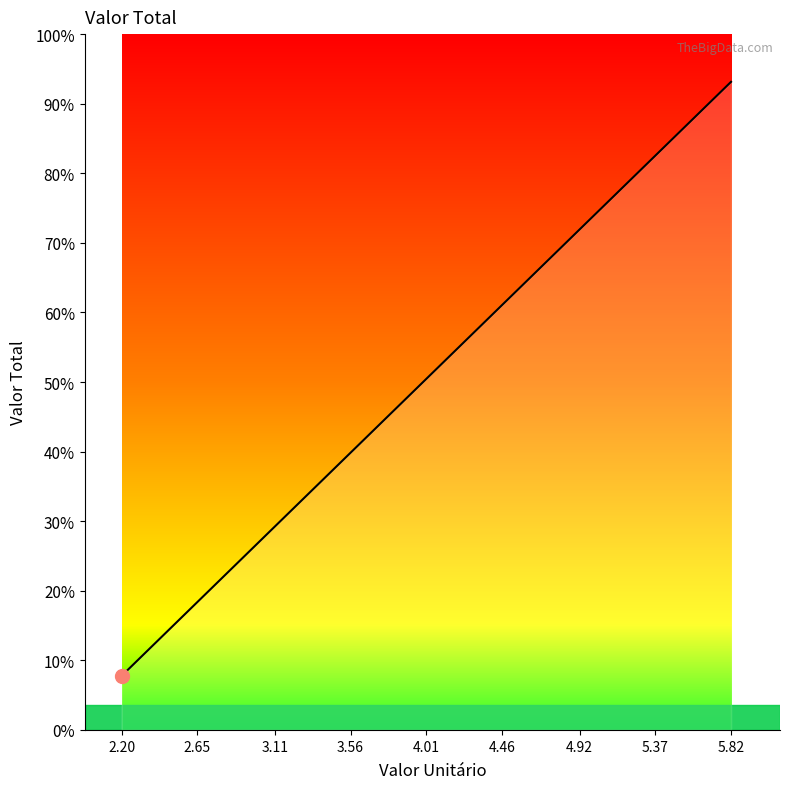

At which label is the value closest to 234873?

4.01